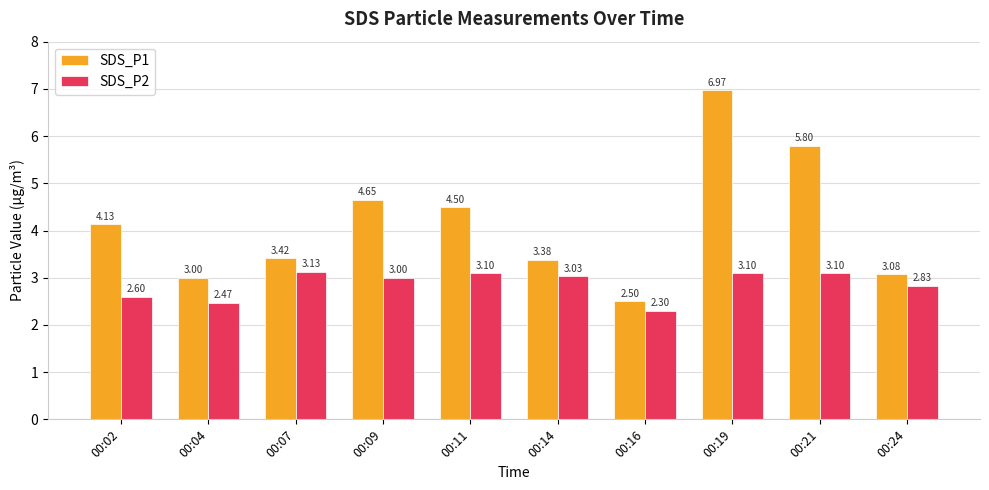

What is the sum of all SDS_P2 values?

28.7